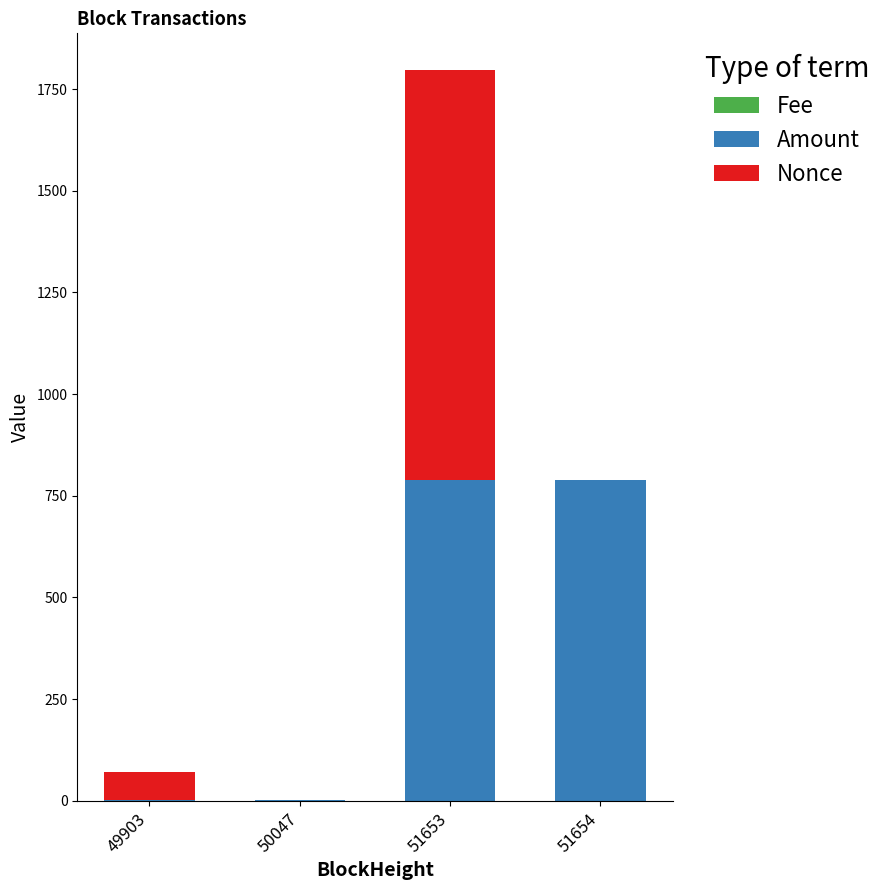

At which category is the sum across all series the highest?

51653